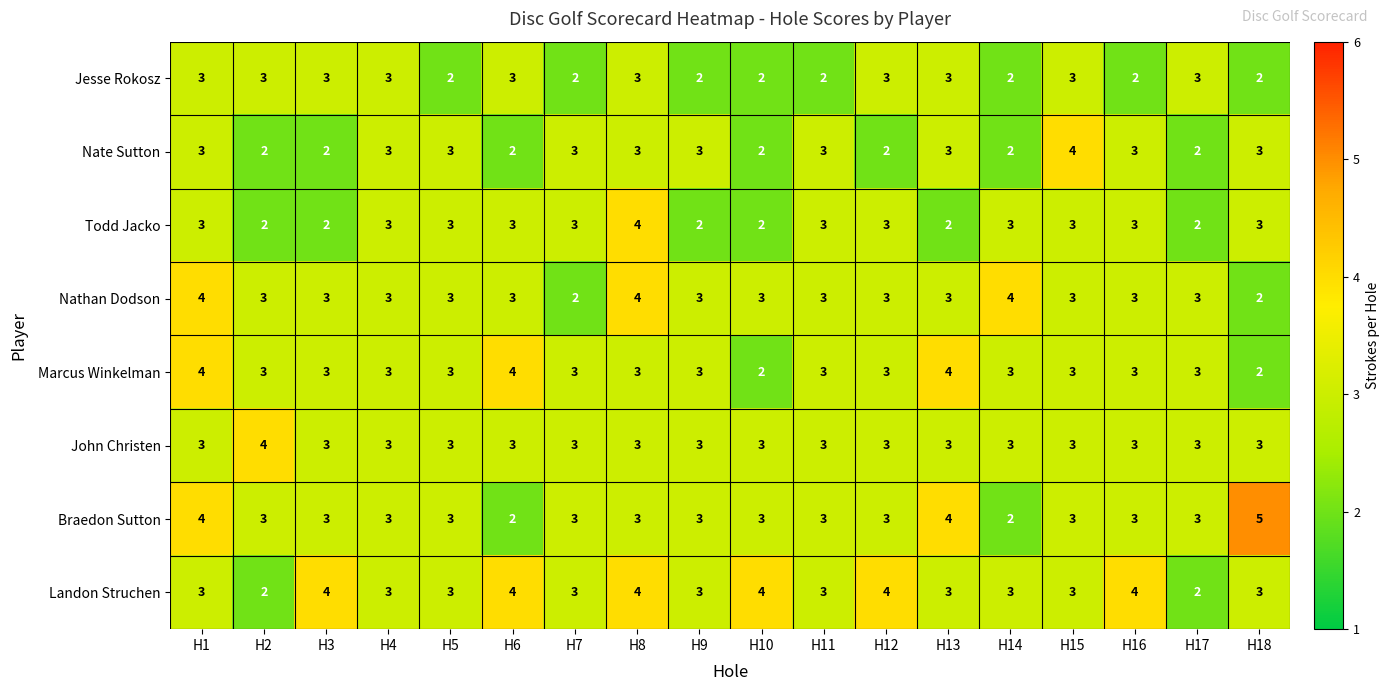

The Landon Struchen series shows 7 at H3. True or false?

False